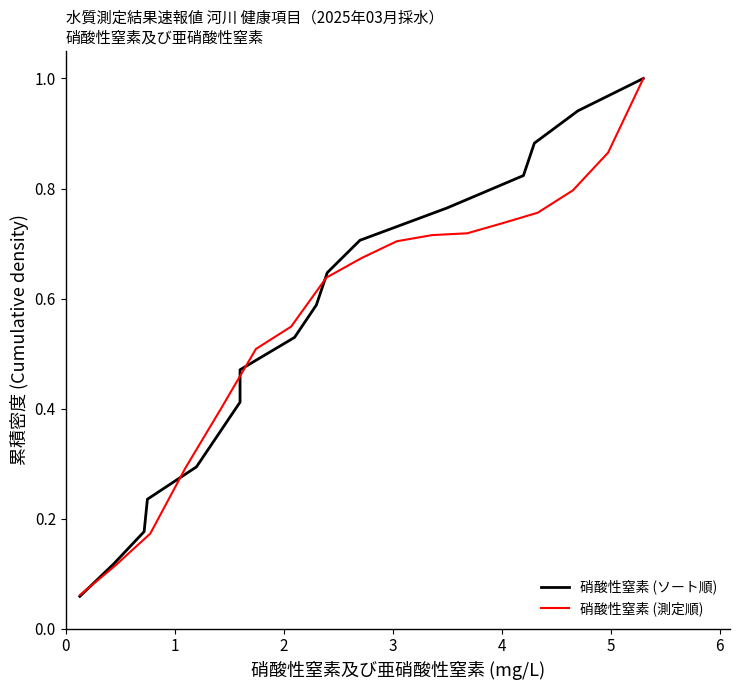

What is the maximum value for 硝酸性窒素 (測定順)?

1.0